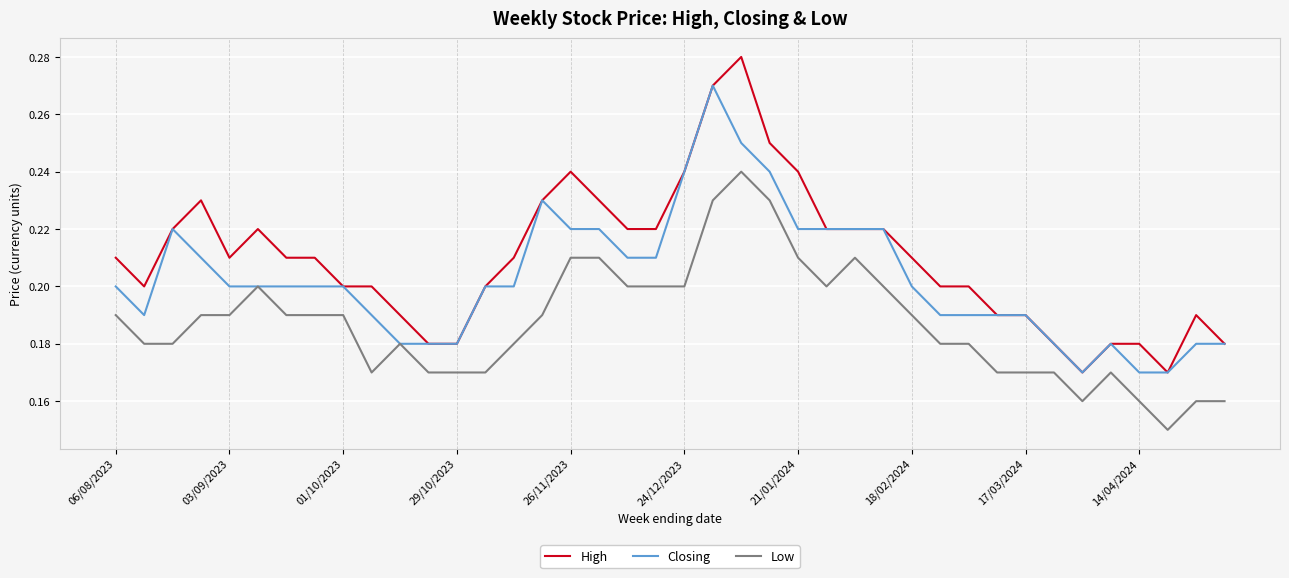

What are all the series names shown in the legend?

High, Closing, Low